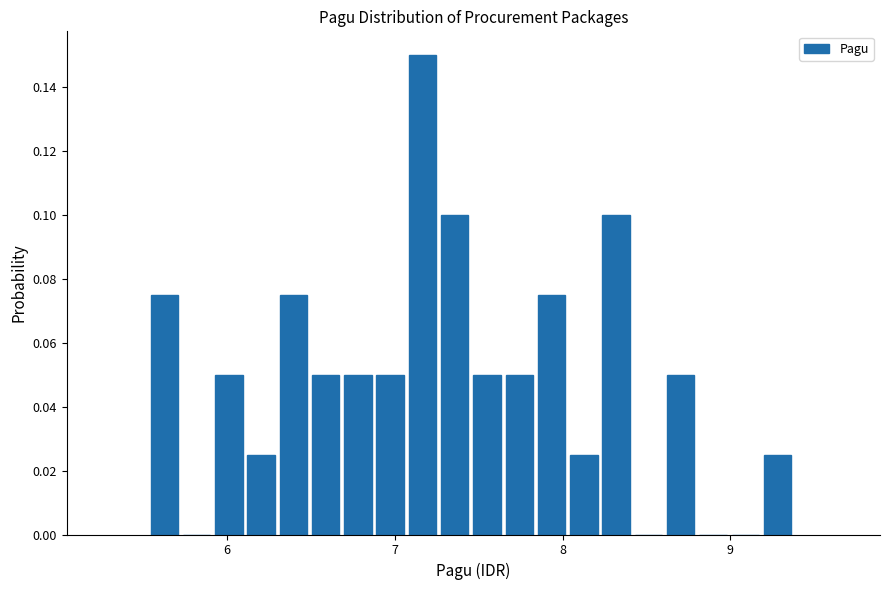

Around what value on the x-axis is the tallest bar? Give the approximate position of its centre, as read against the axis.

7.2